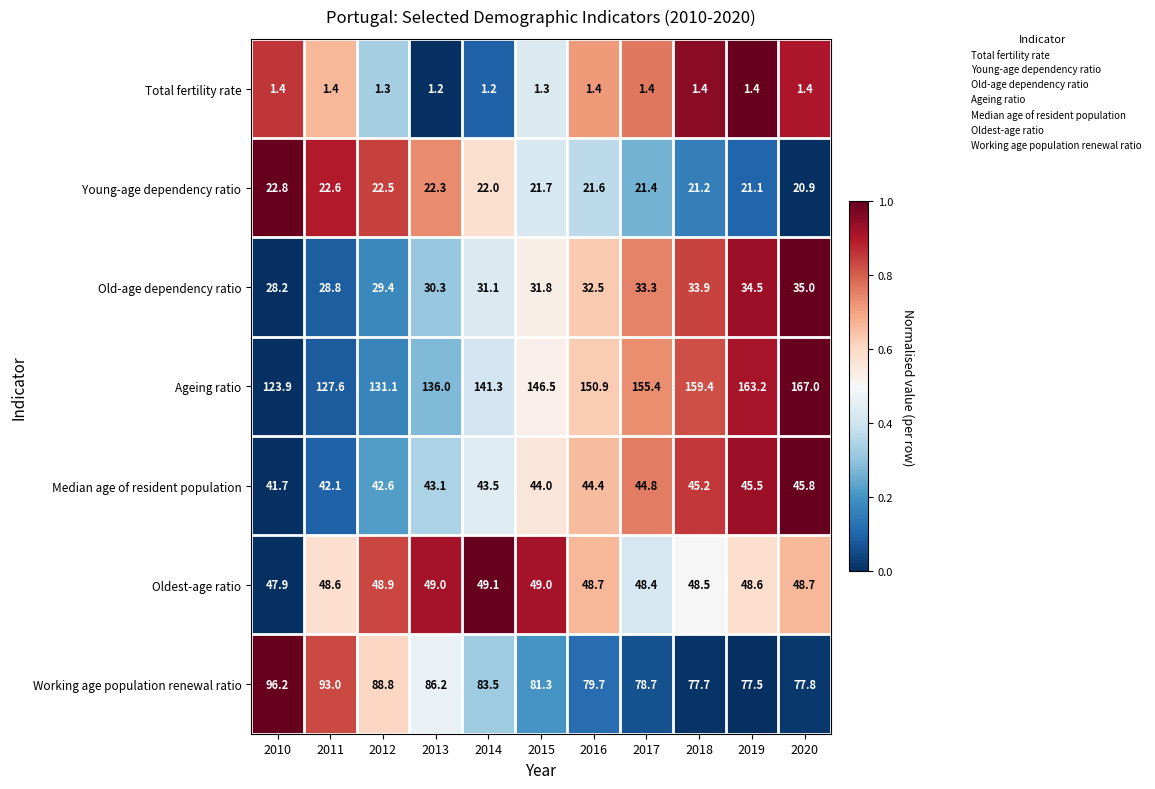

True or false: Ageing ratio has a value of 167.0 at 2020.

True